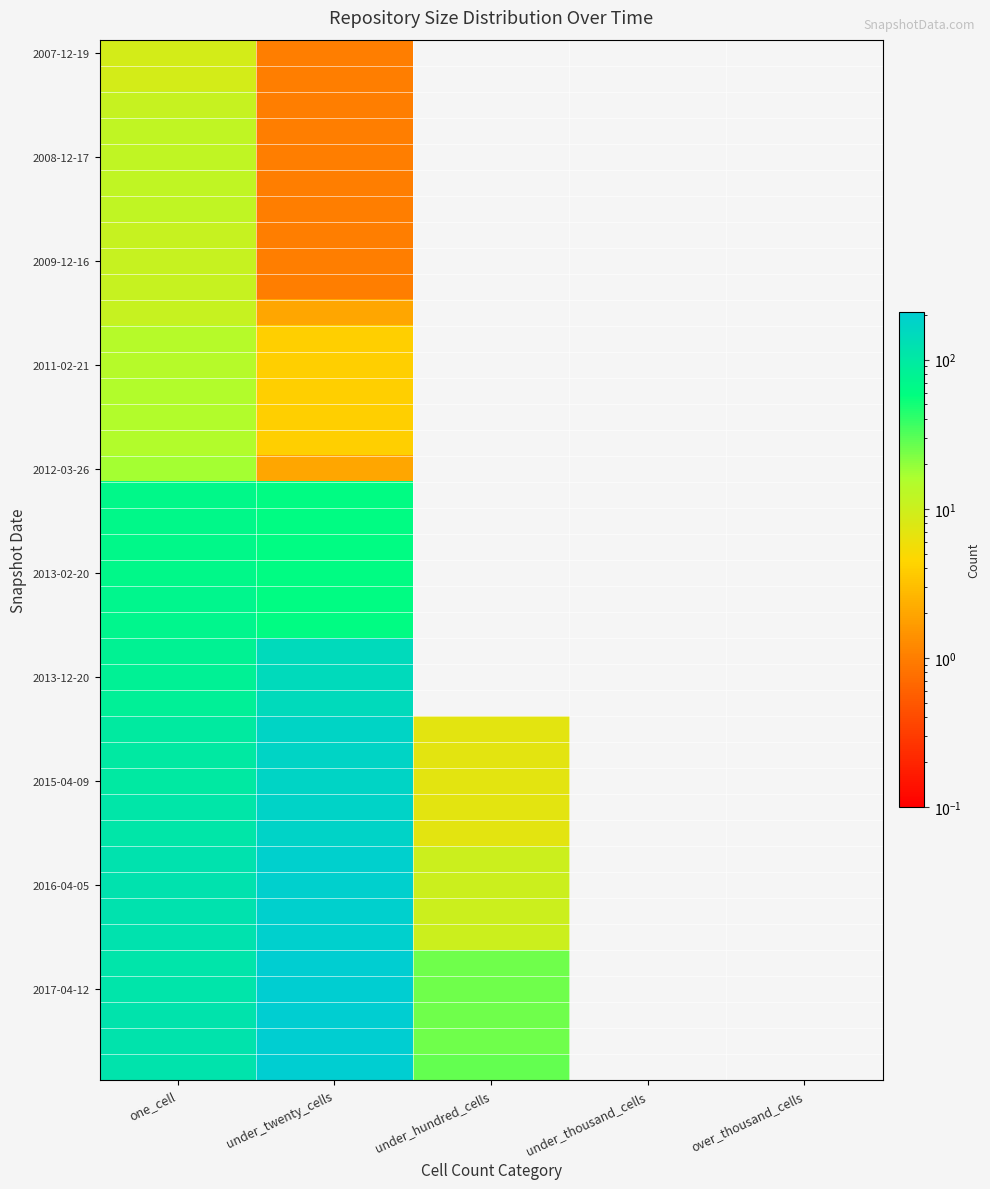

At which category does the chart reach its minimum across all series?

under_hundred_cells